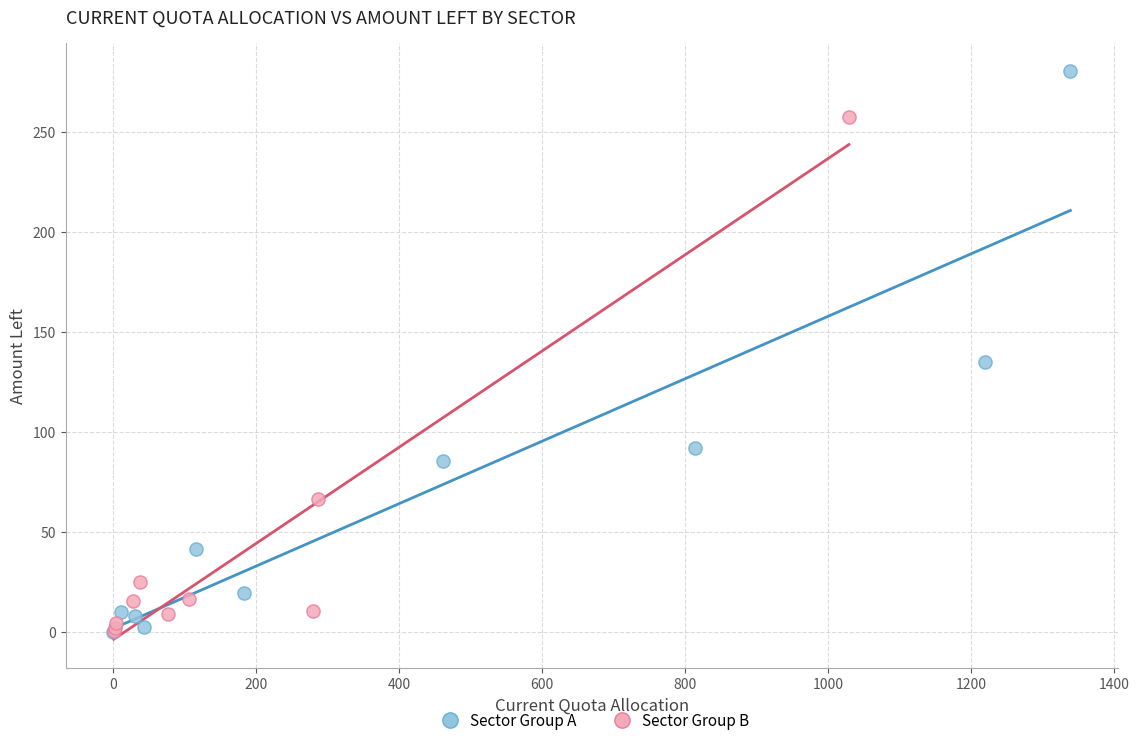

Which series reaches the maximum Y coordinate?

Sector Group A